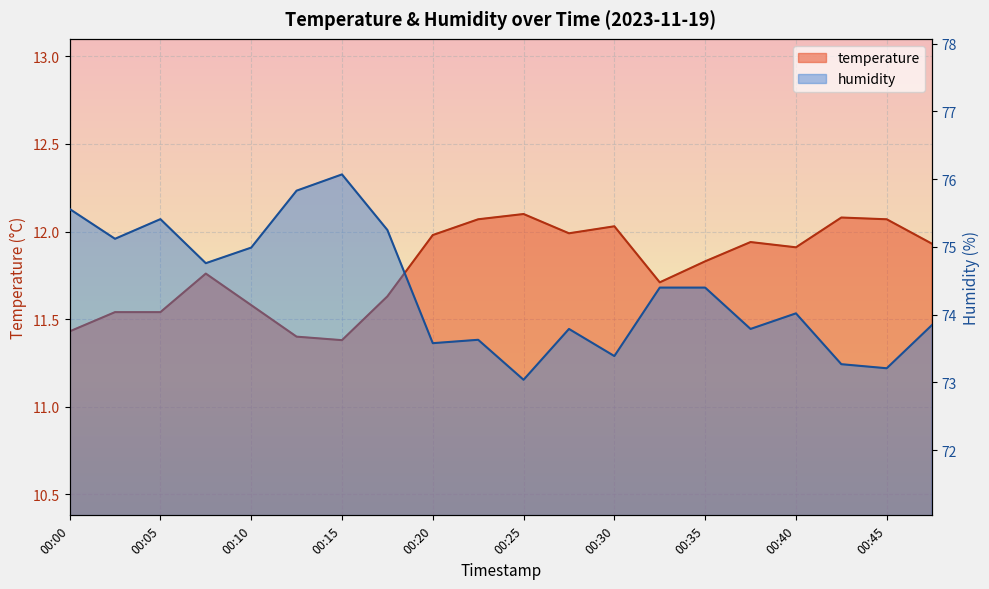

True or false: temperature and humidity intersect in this chart.

False